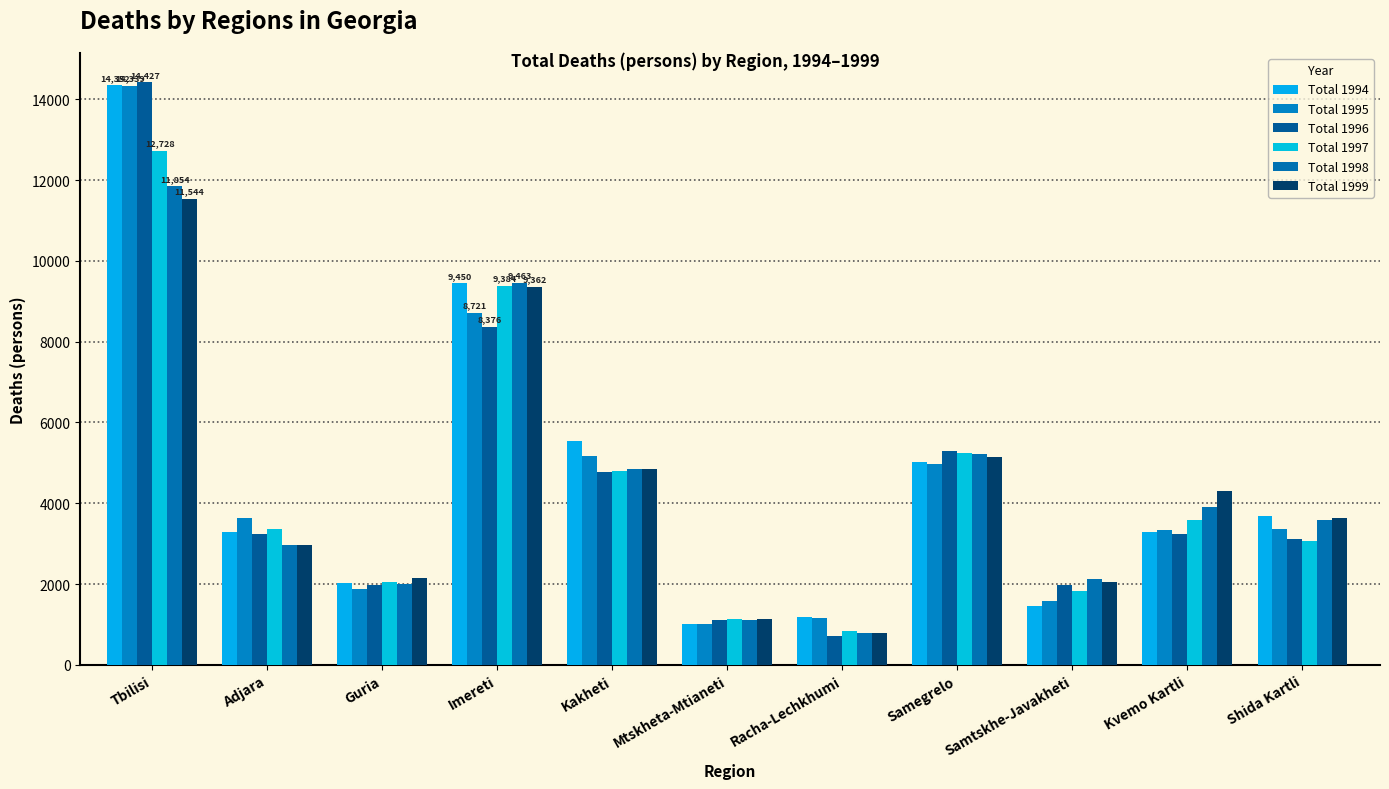

What is the greatest value displayed?

14427